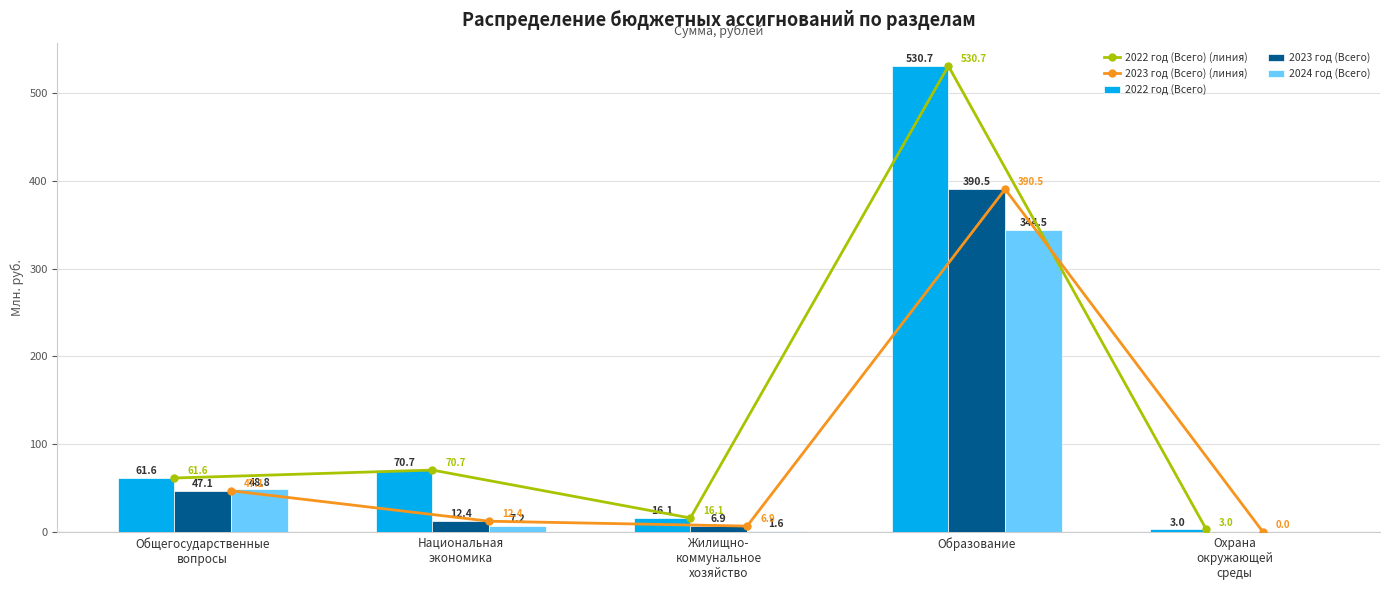

At how many categories does at least one series exceed 187?

1